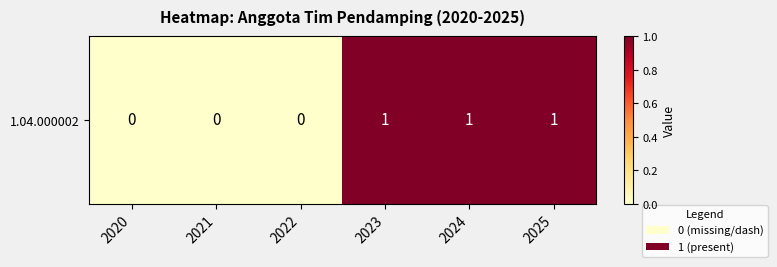

What is the sum of all values?

3